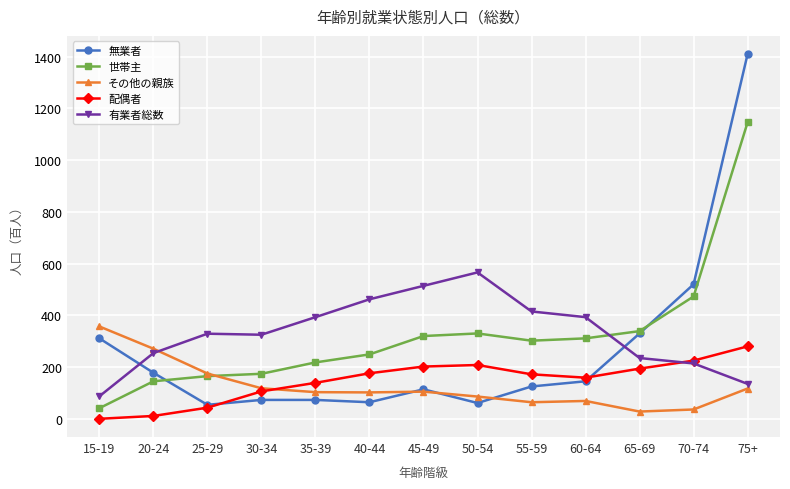

How many lines are shown in the chart?

5